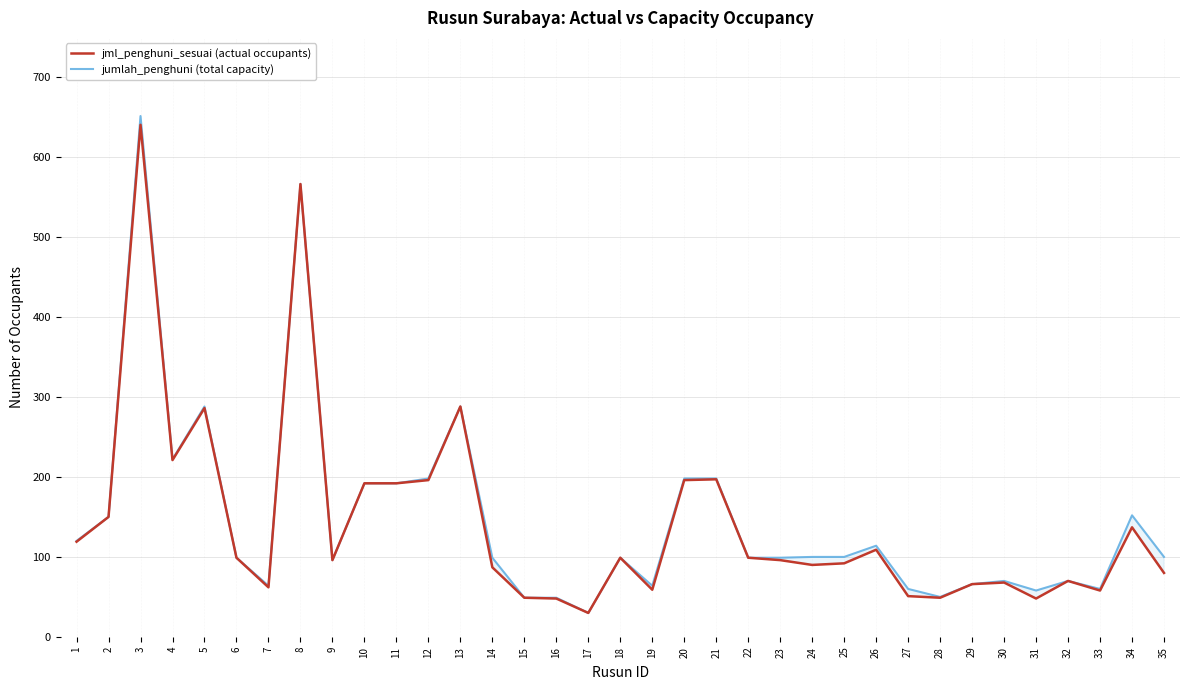

What is the average value of the jumlah_penghuni (total capacity) series?

146